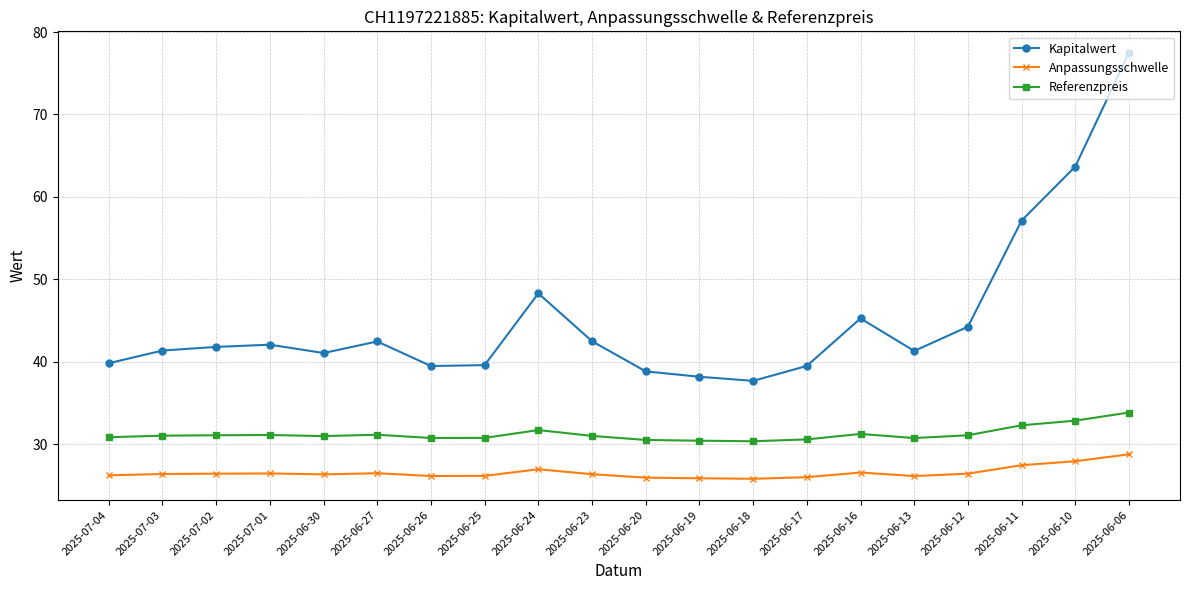

What is the greatest value displayed?

77.5